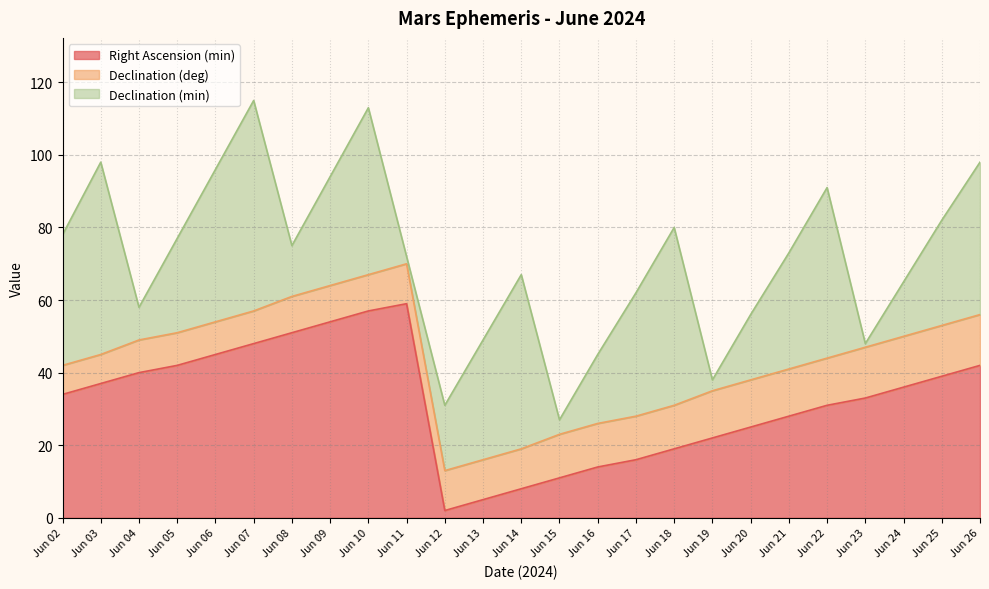

True or false: Declination (min) has a value of 30 at Jun 09.

True